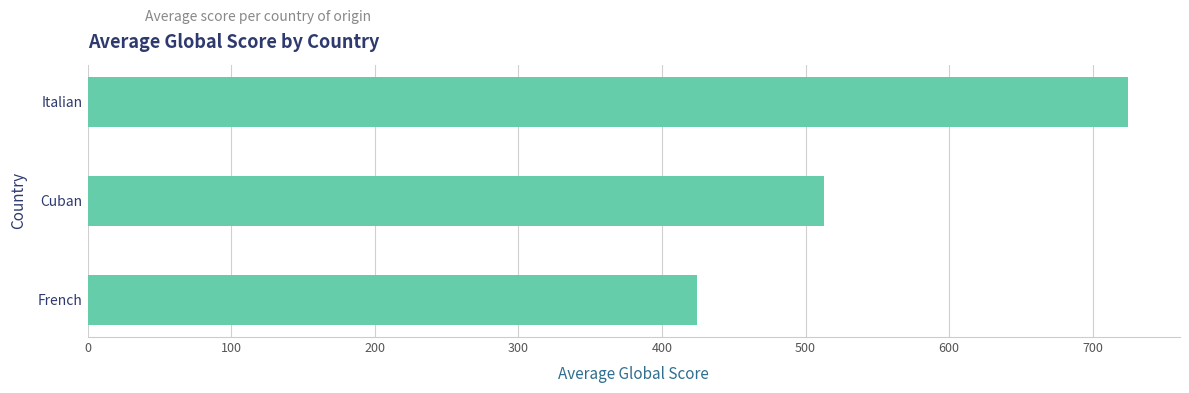

Between Italian and French, which is larger?

Italian